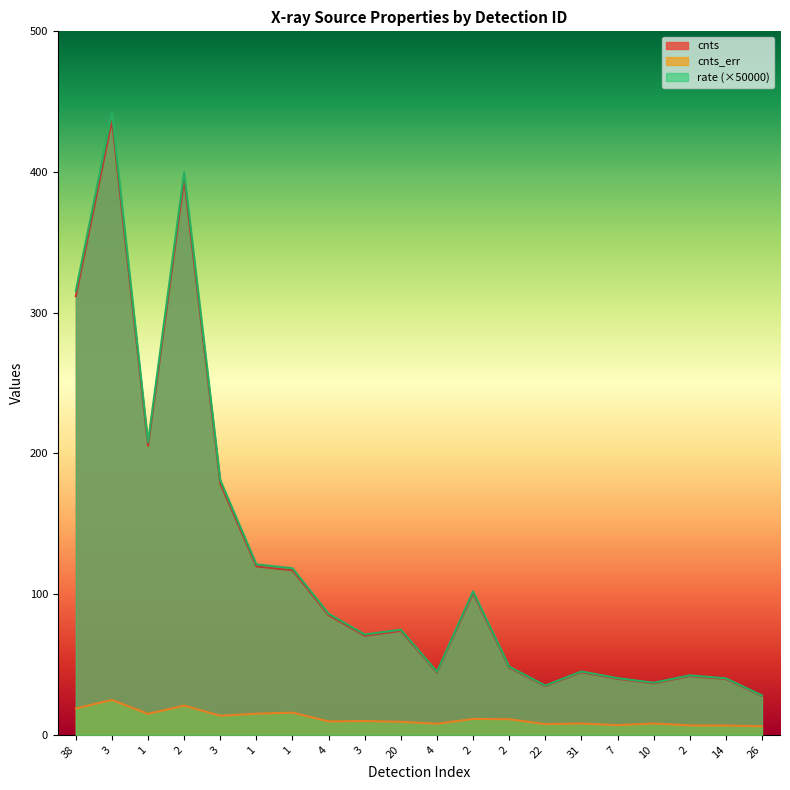

What is the label of the 2nd point from the left?

3